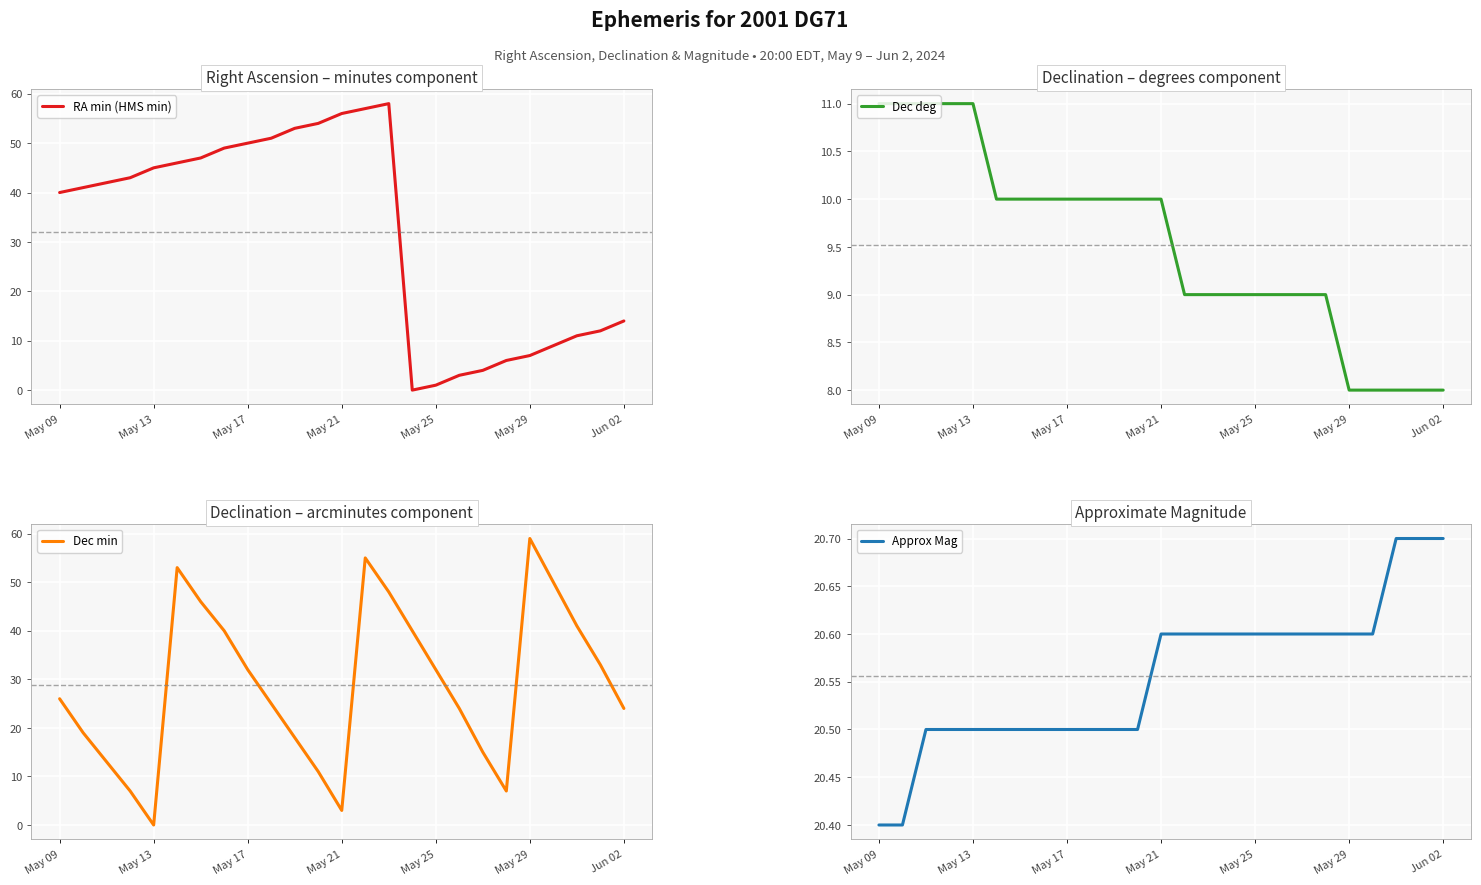

At which label does Approx Mag reach its minimum?

May 09